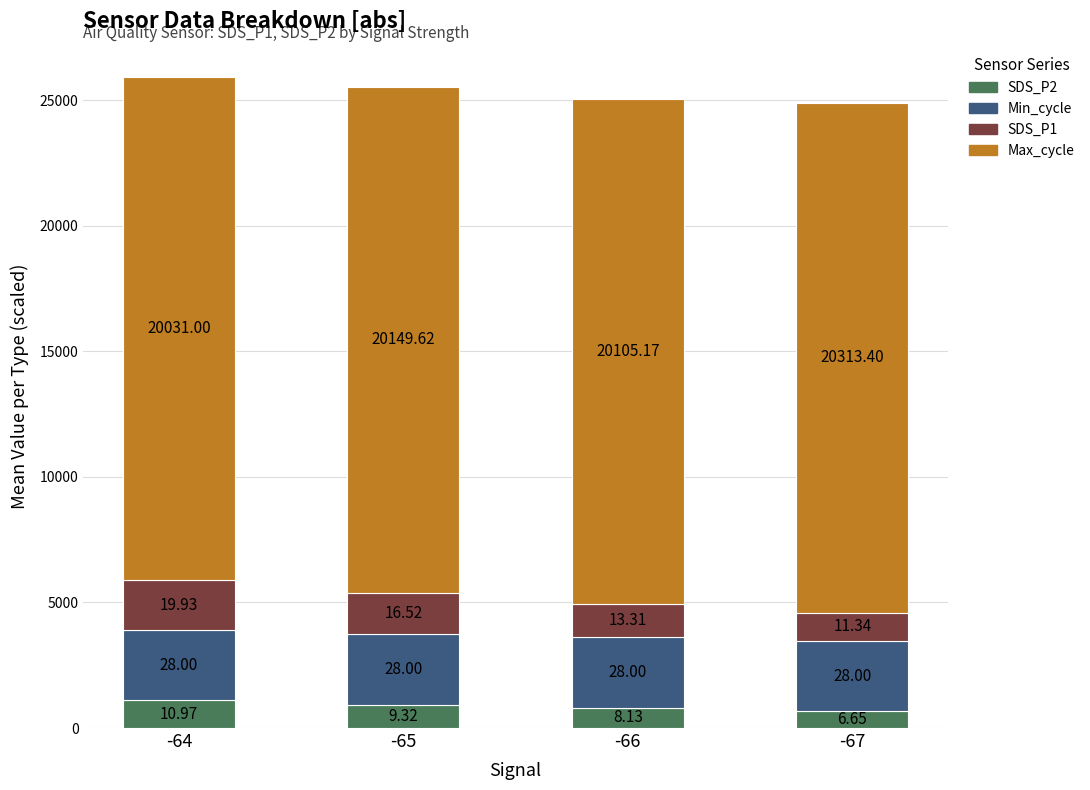

What is the difference between the maximum and minimum values in the SDS_P1 series?

859.0